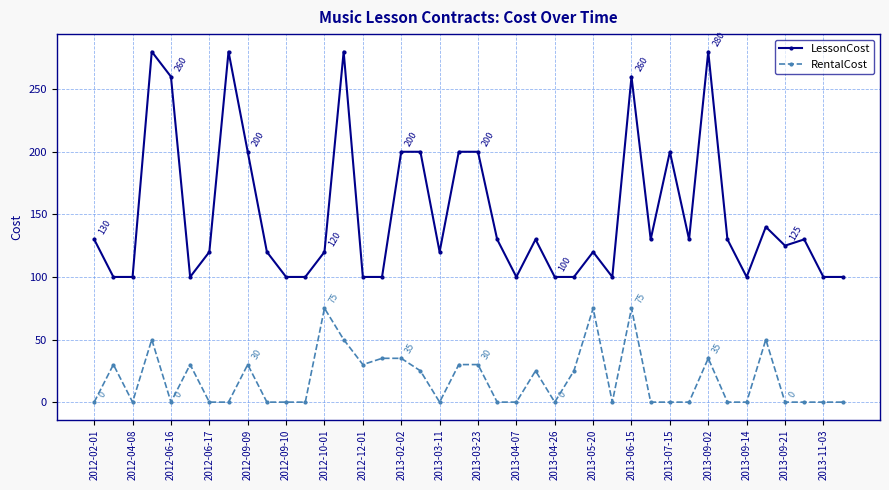

Count the LessonCost values in the range 100 to 200.

34